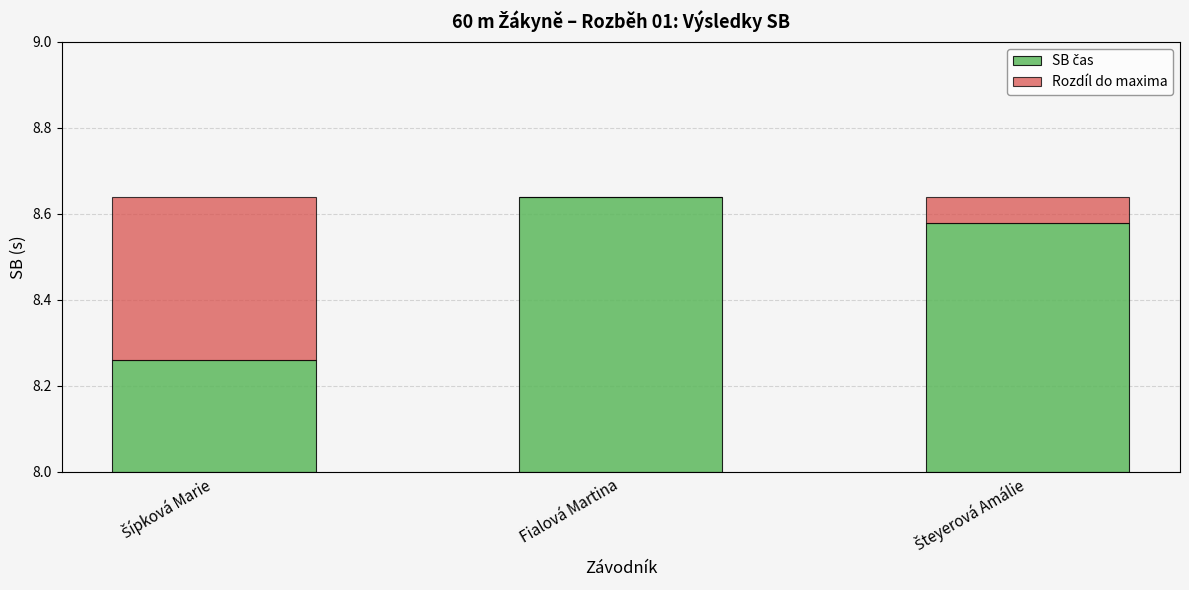

List the series in order of their overall mean, lowest first.

Rozdíl do maxima, SB čas